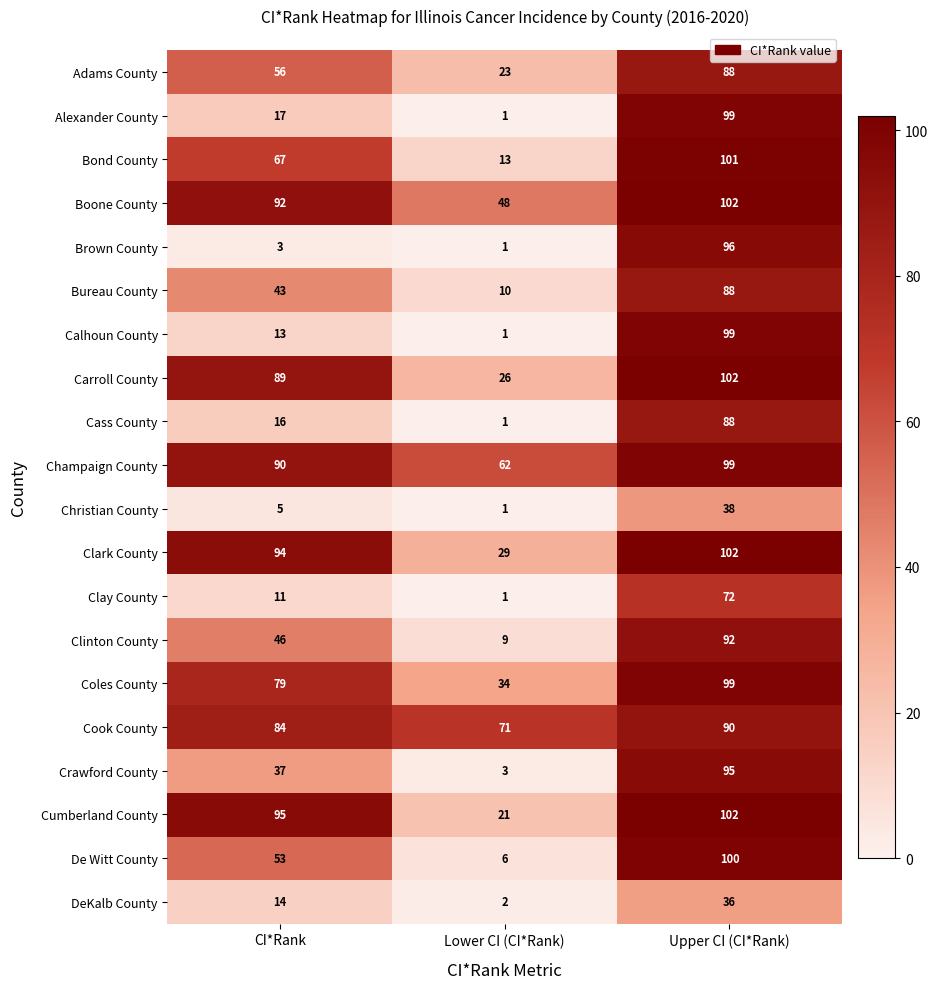

What is the sum of the Brown County values at Upper CI (CI*Rank) and Lower CI (CI*Rank)?

97